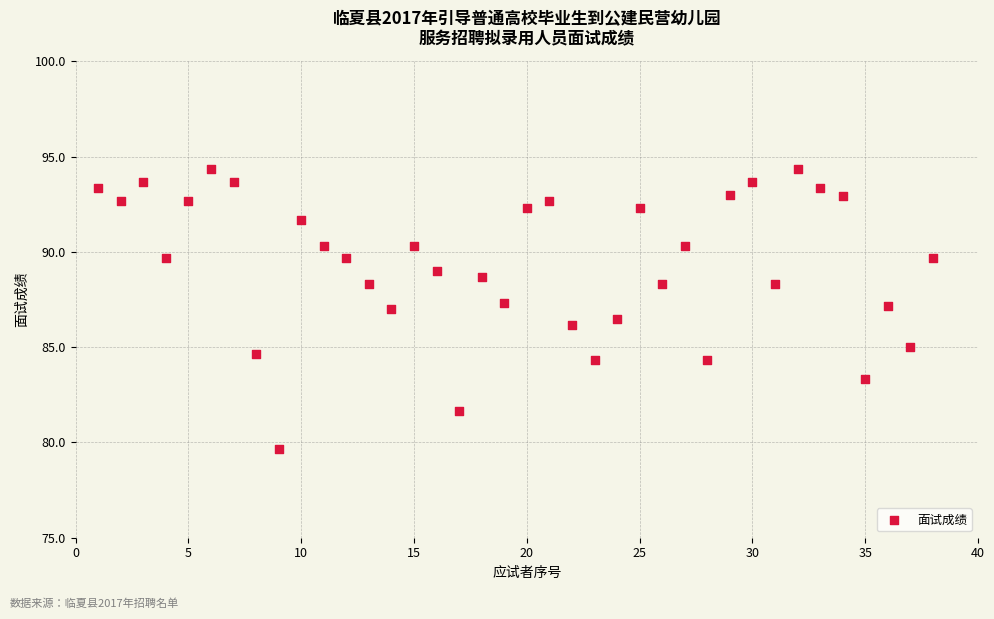

What is the range of X values (max minus min)?

37.0